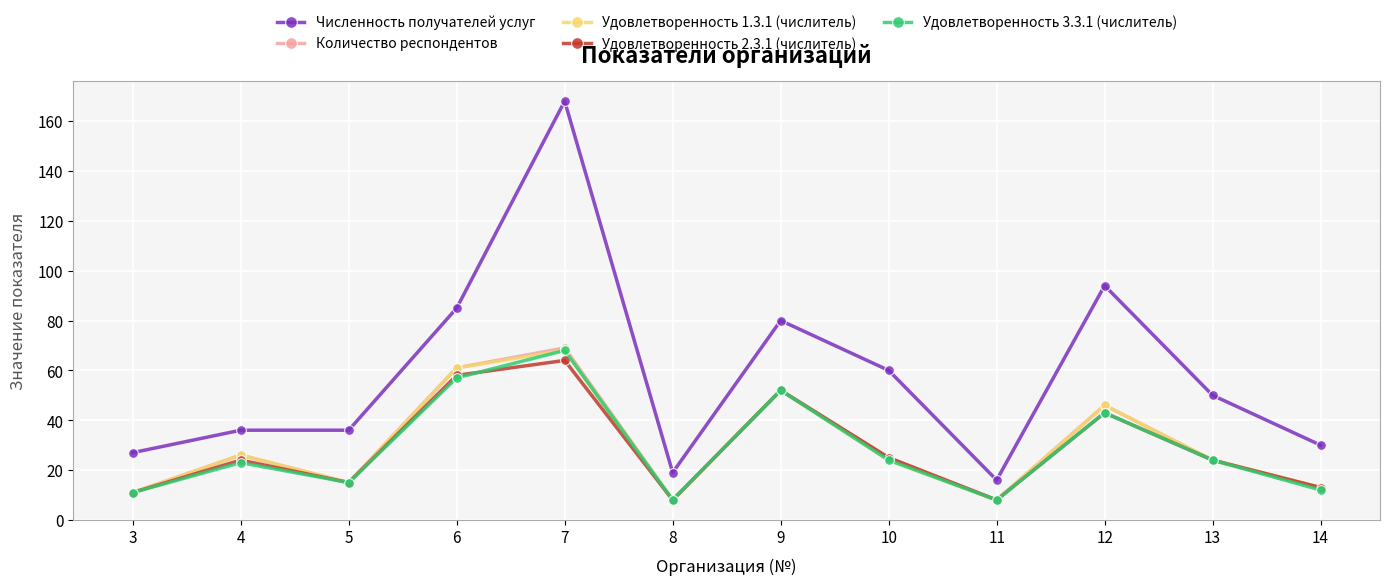

Which series has the largest range (max minus min)?

Численность получателей услуг